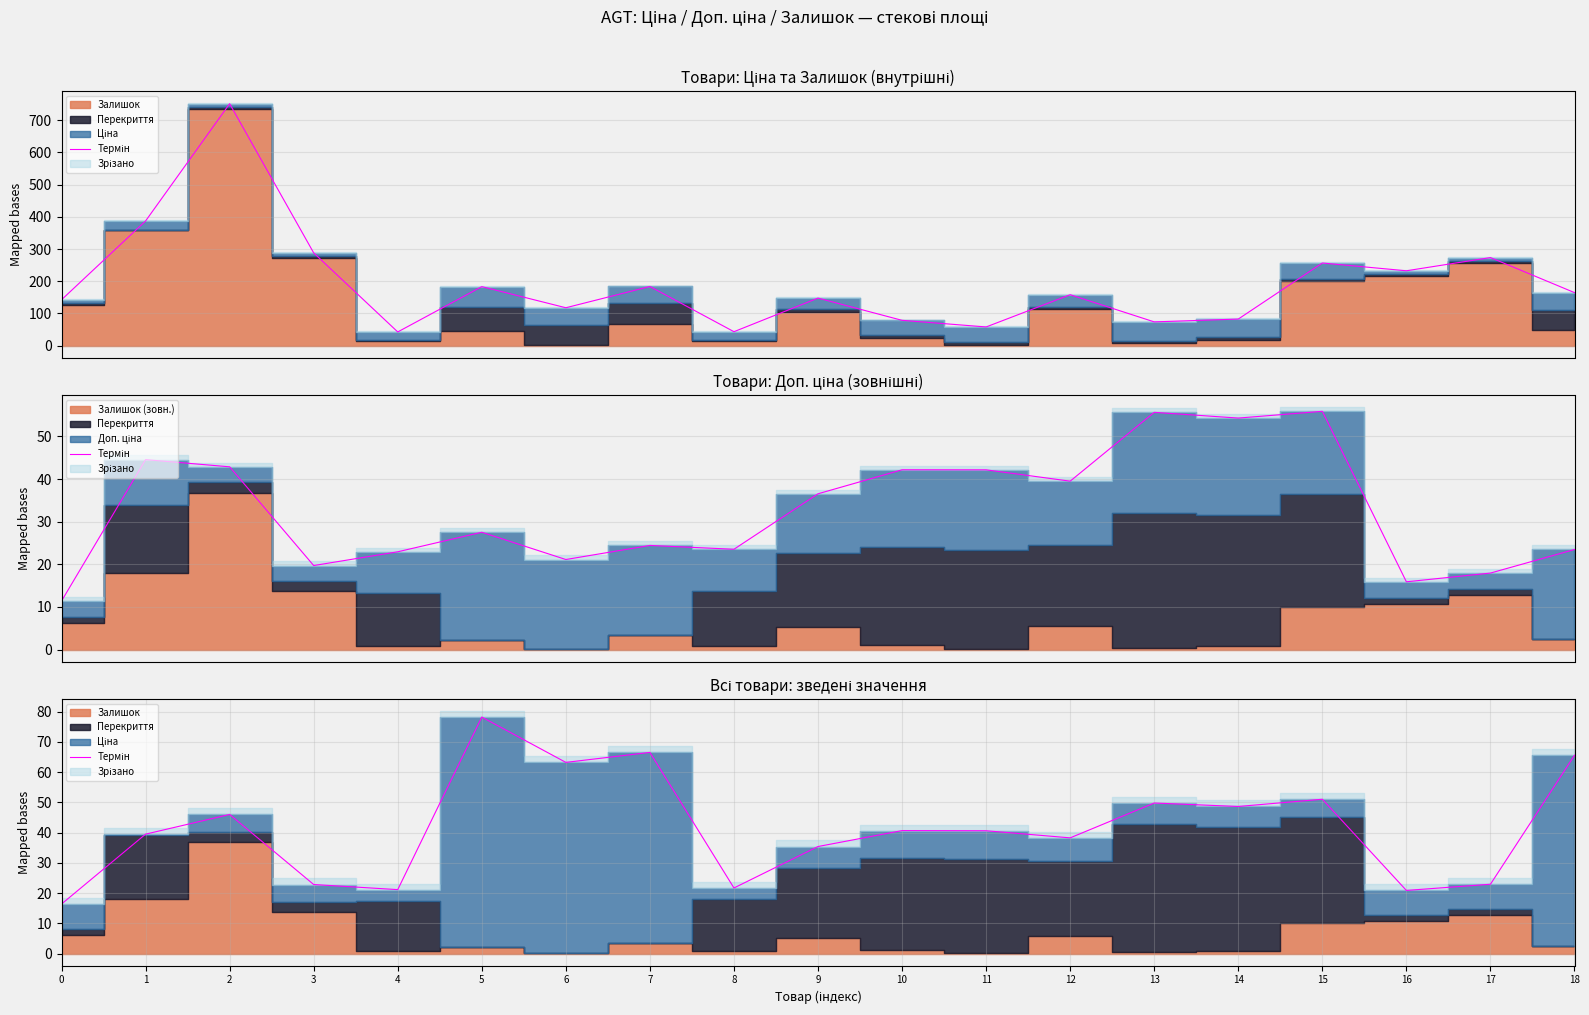

What is the value of the 18th point from the left?

22.9